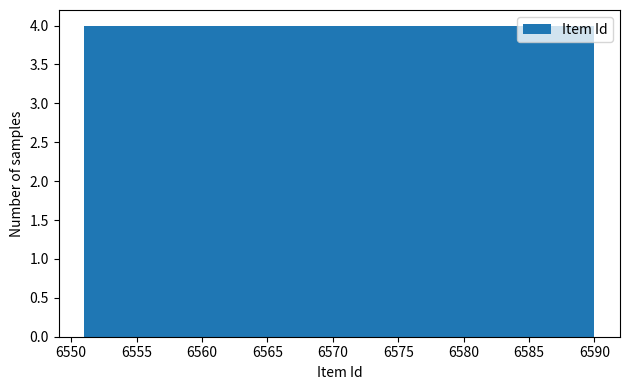

Reading left to right, transcribe this chart: for each bar, give the range it covers on the x-axis and its height. Neither the bar edges nor the heights are printed on the chart, so give them approximately, as read against the axes.

6551.0 to 6554.9: 4
6554.9 to 6558.8: 4
6558.8 to 6562.7: 4
6562.7 to 6566.6: 4
6566.6 to 6570.5: 4
6570.5 to 6574.4: 4
6574.4 to 6578.3: 4
6578.3 to 6582.2: 4
6582.2 to 6586.1: 4
6586.1 to 6590.0: 4